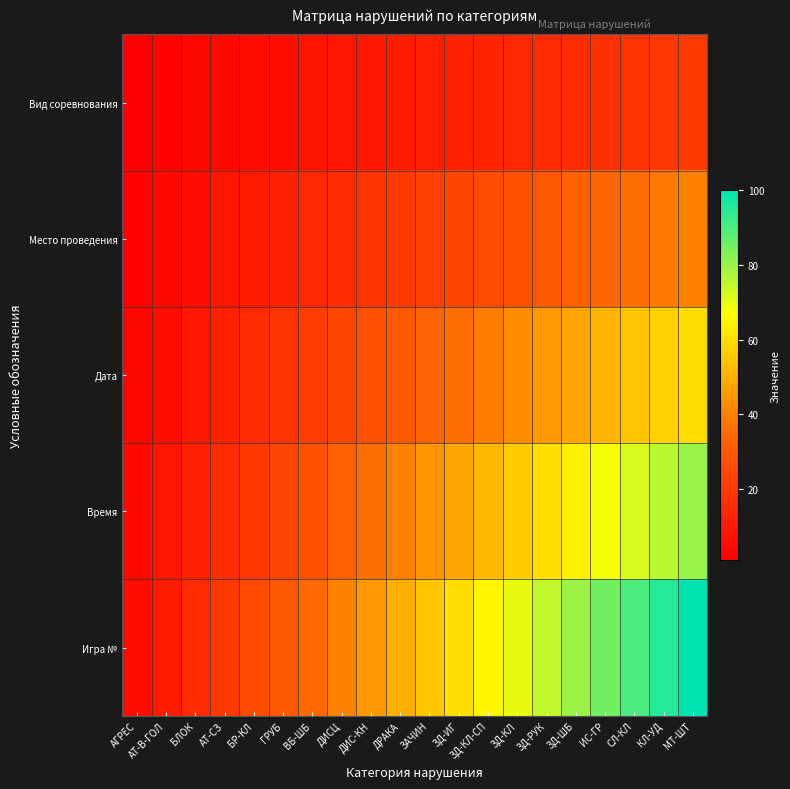

Which series changed the most between ИС-ГР and СЛ-КЛ?

Игра №